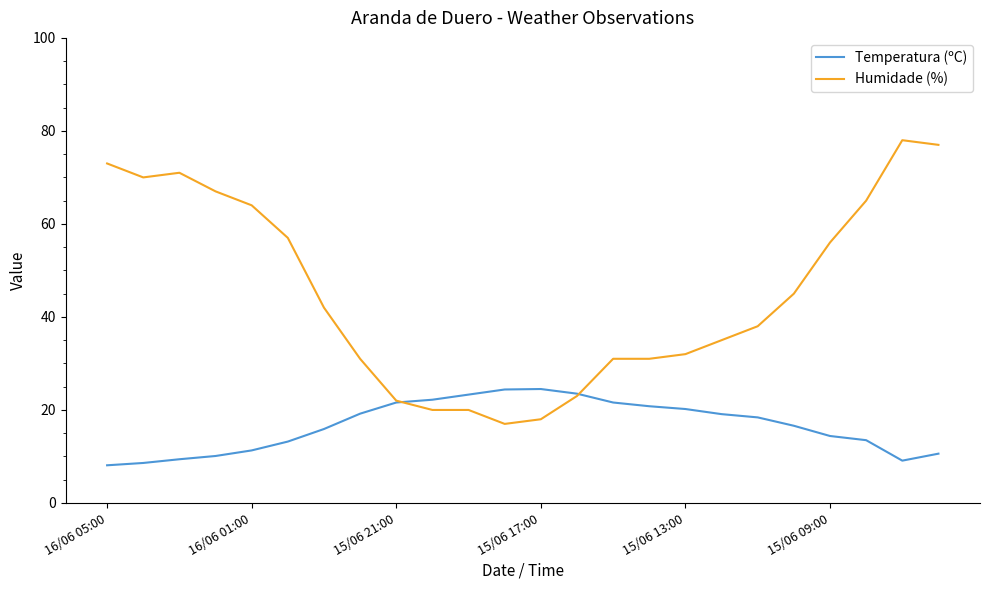

Which series has the largest range (max minus min)?

Humidade (%)